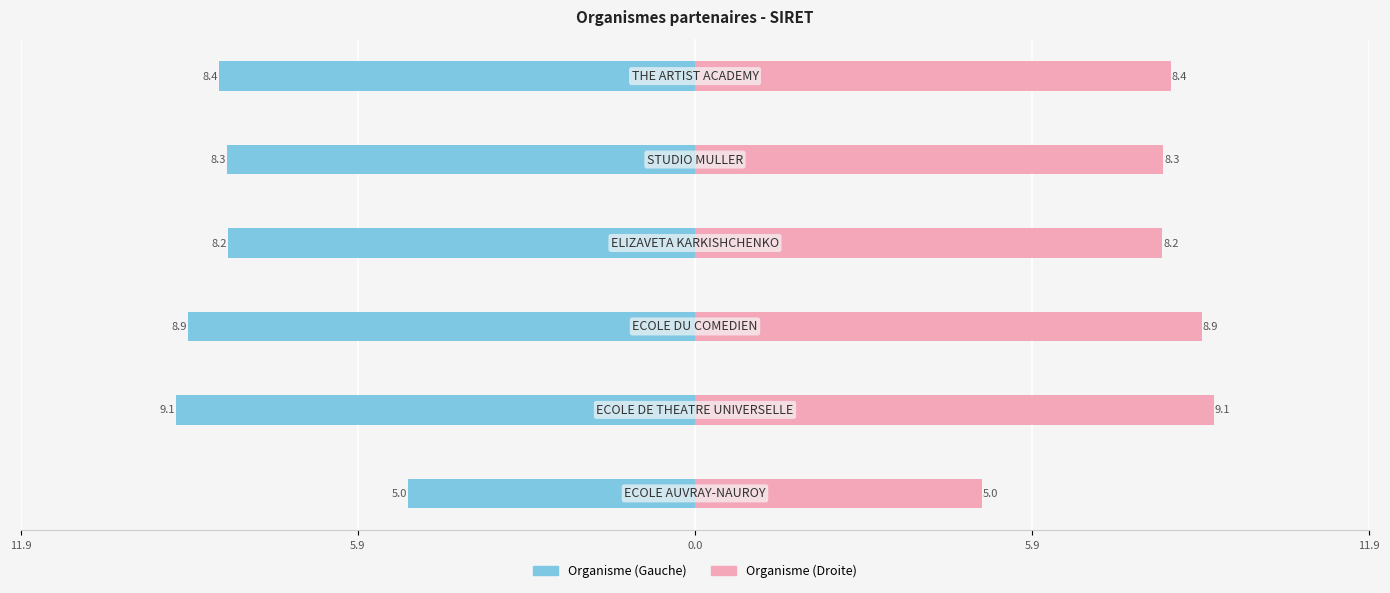

Are the bars horizontal?

Yes